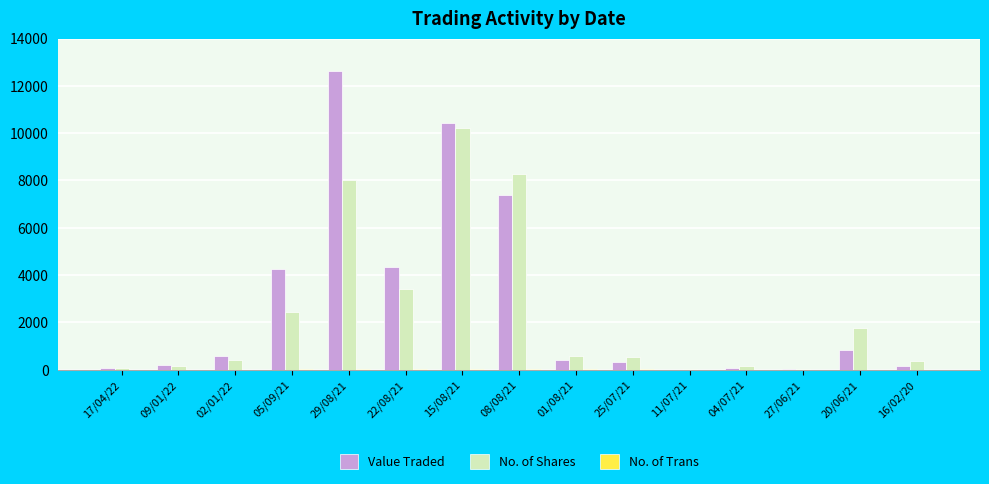

What is the greatest value displayed?

12608